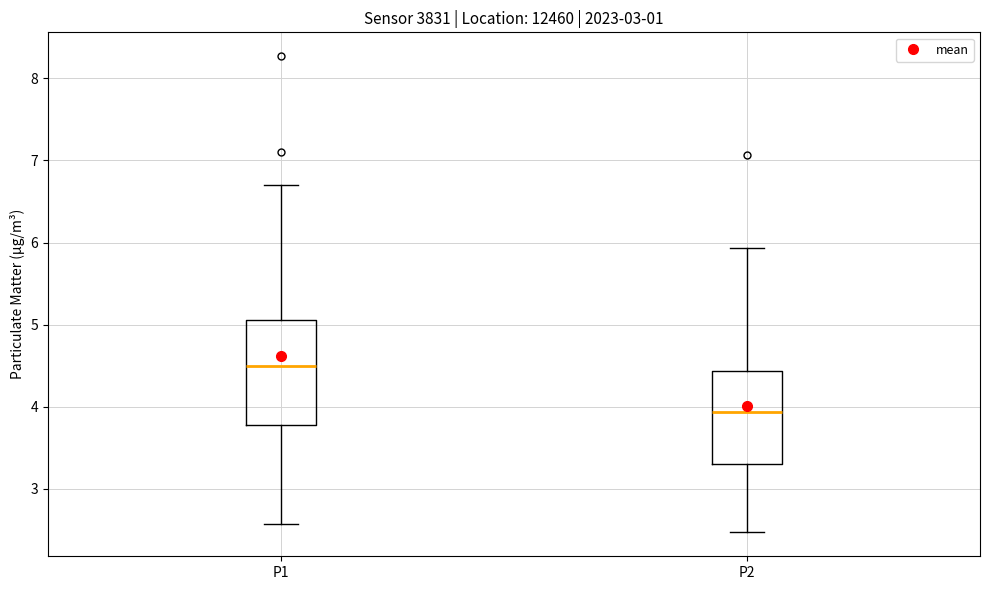

Where is the upper edge of the box for P1 on the y-axis? The values are not printed on the chart, so give them approximately, as read against the axis.

5.1